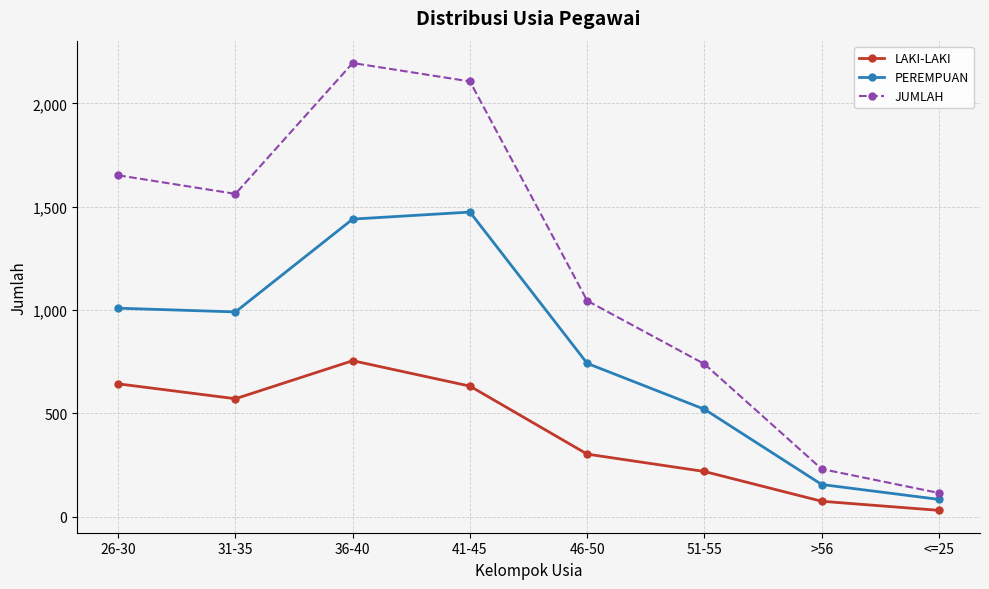

True or false: PEREMPUAN and JUMLAH cross at least once.

False